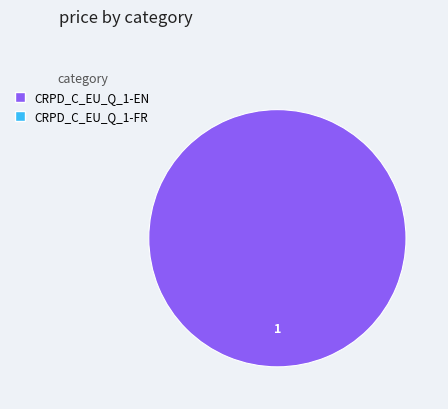

Count the number of slices in the pie.

1